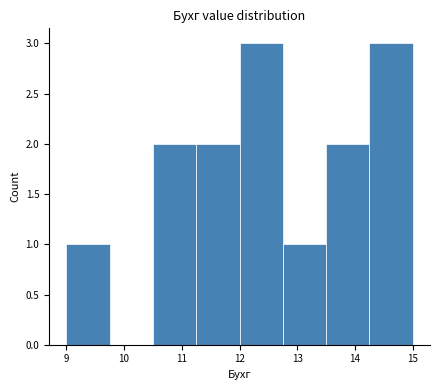

Reading left to right, list every bar in this chart as the range it spans on the x-axis followed by its height. Neither the bar edges nor the heights are printed on the chart, so give them approximately, as read against the axes.

9.00 to 9.75: 1
9.75 to 10.50: 0
10.50 to 11.25: 2
11.25 to 12.00: 2
12.00 to 12.75: 3
12.75 to 13.50: 1
13.50 to 14.25: 2
14.25 to 15.00: 3